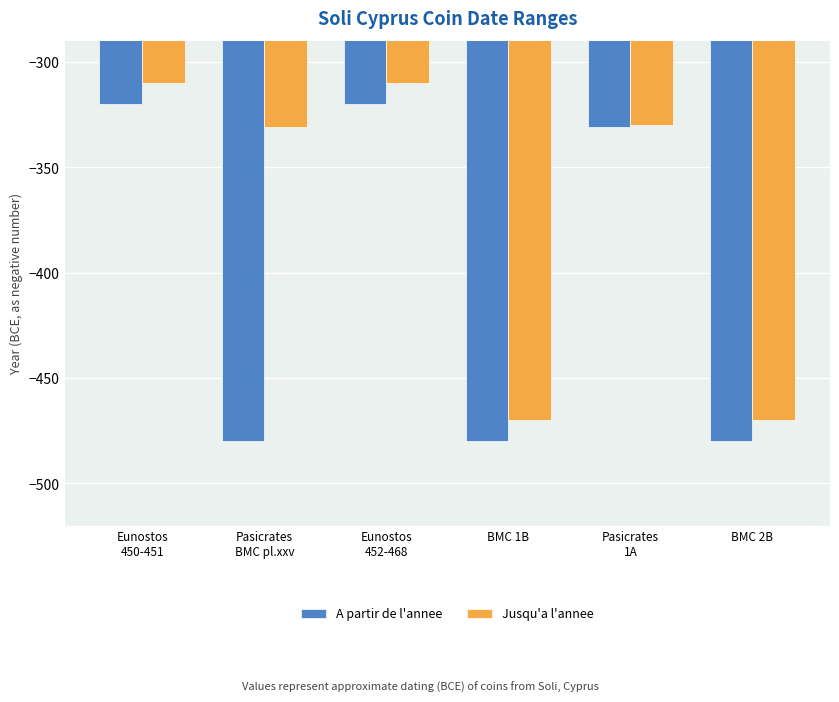

Reading left to right, list all the values displayed in this chart.

A partir de l'annee: Eunostos
450-451=-320	Pasicrates
BMC pl.xxv=-480	Eunostos
452-468=-320	BMC 1B=-480	Pasicrates
1A=-331	BMC 2B=-480
Jusqu'a l'annee: Eunostos
450-451=-310	Pasicrates
BMC pl.xxv=-331	Eunostos
452-468=-310	BMC 1B=-470	Pasicrates
1A=-330	BMC 2B=-470